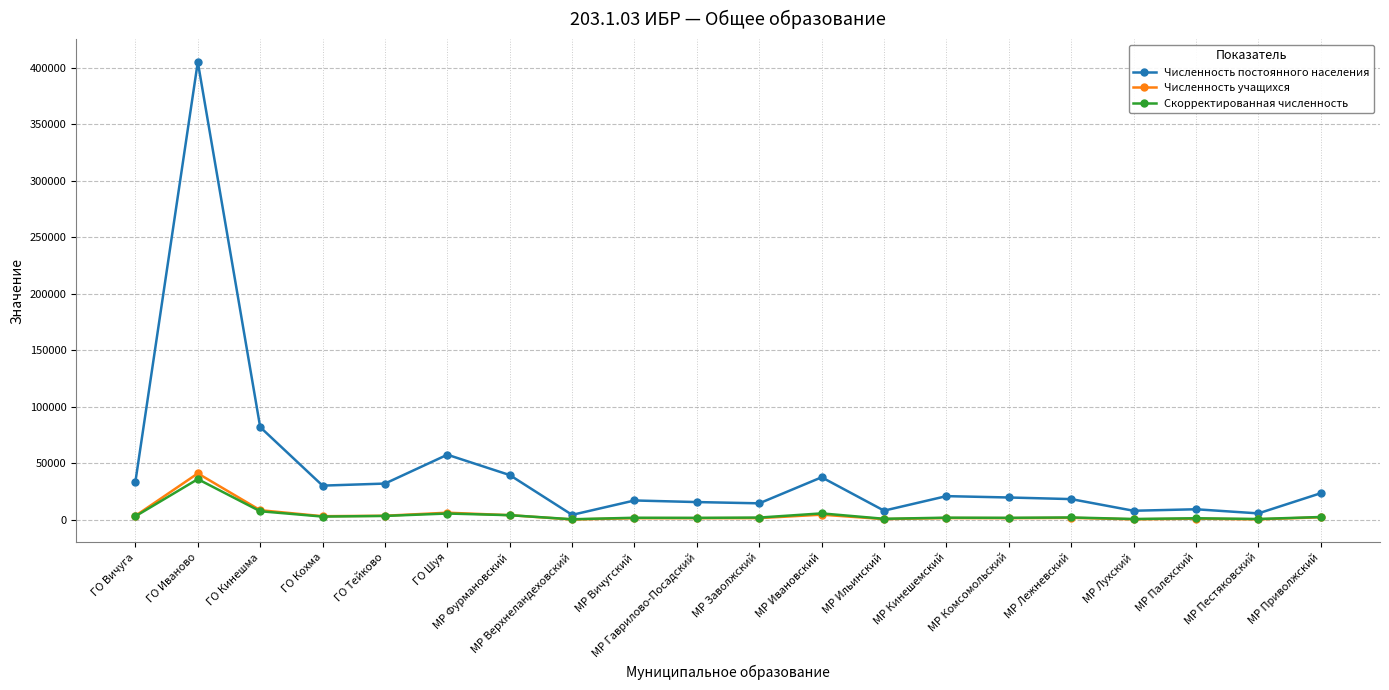

What position from the right is МР Палехский?

3